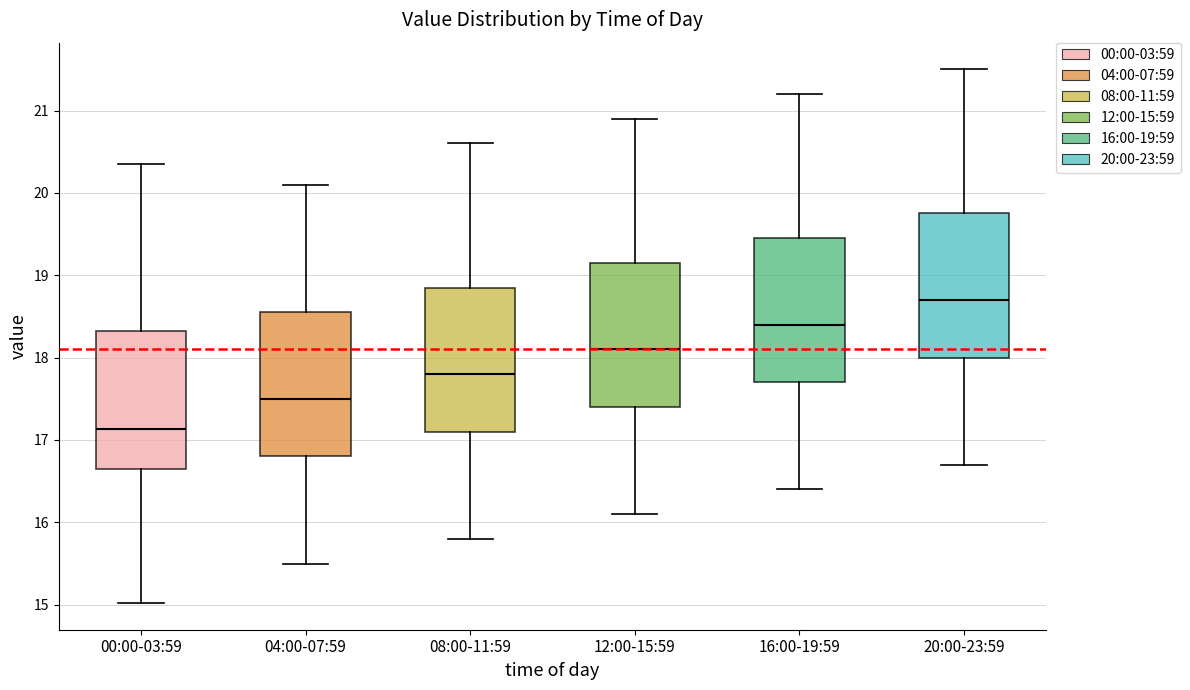

Reading left to right, read every box against the y-axis: the position of its median line, the range the box covers, and the ends of its whiskers. The values are not printed on the chart, so give them approximately, as read against the axis.

00:00-03:59: median 17.1, box 16.7 to 18.3, whiskers 15.0 to 20.4
04:00-07:59: median 17.5, box 16.8 to 18.6, whiskers 15.5 to 20.1
08:00-11:59: median 17.8, box 17.1 to 18.9, whiskers 15.8 to 20.6
12:00-15:59: median 18.1, box 17.4 to 19.2, whiskers 16.1 to 20.9
16:00-19:59: median 18.4, box 17.7 to 19.5, whiskers 16.4 to 21.2
20:00-23:59: median 18.7, box 18.0 to 19.8, whiskers 16.7 to 21.5